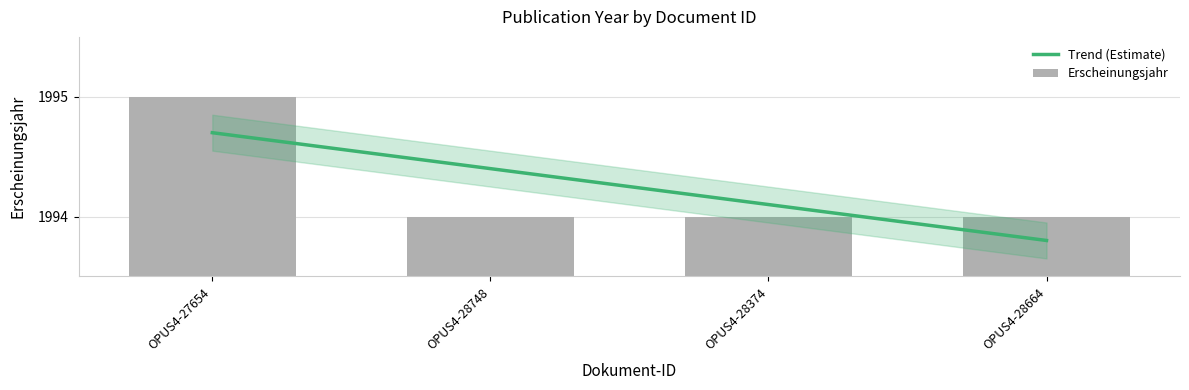

What is the lowest value of the Erscheinungsjahr series?

1994.0